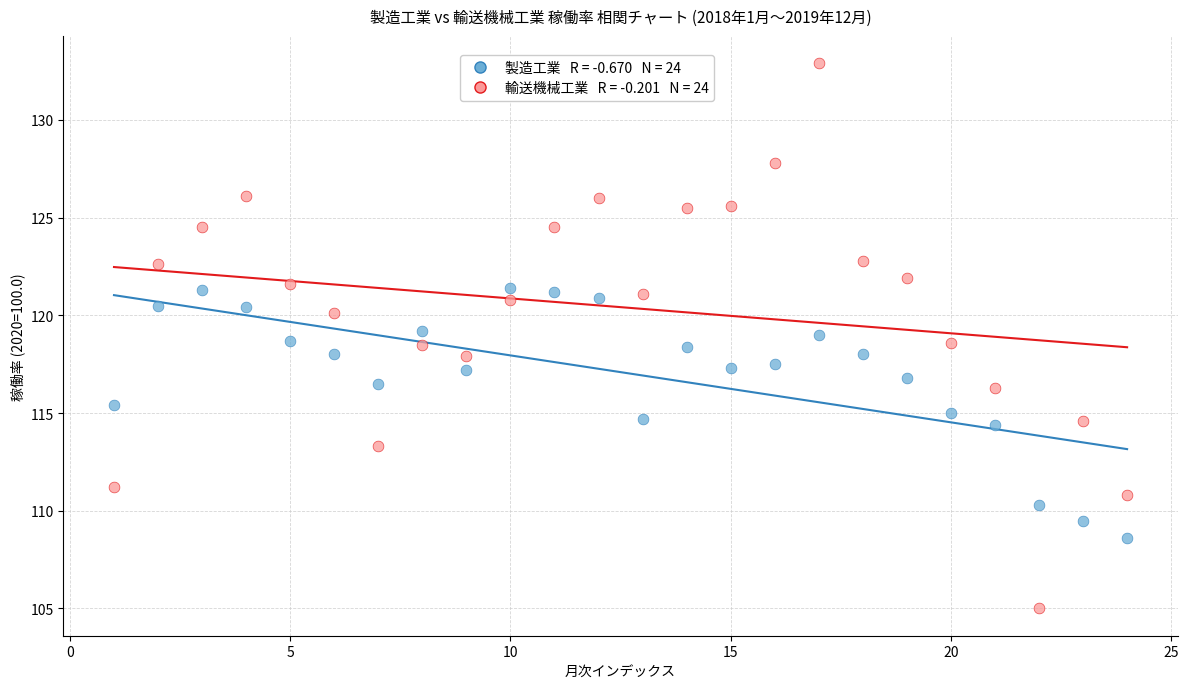

Across all data points, what is the range of X values (max minus min)?

23.0